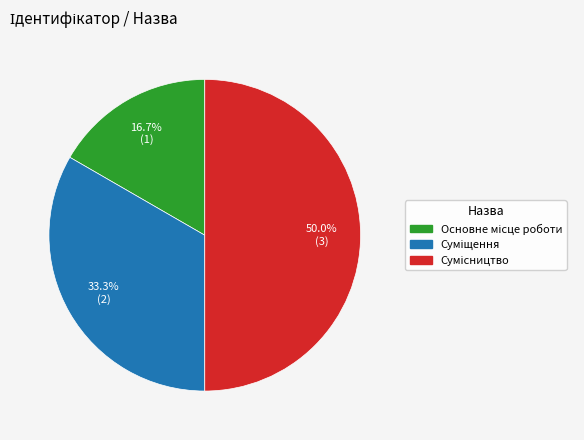

Is there a majority slice in this chart?

No